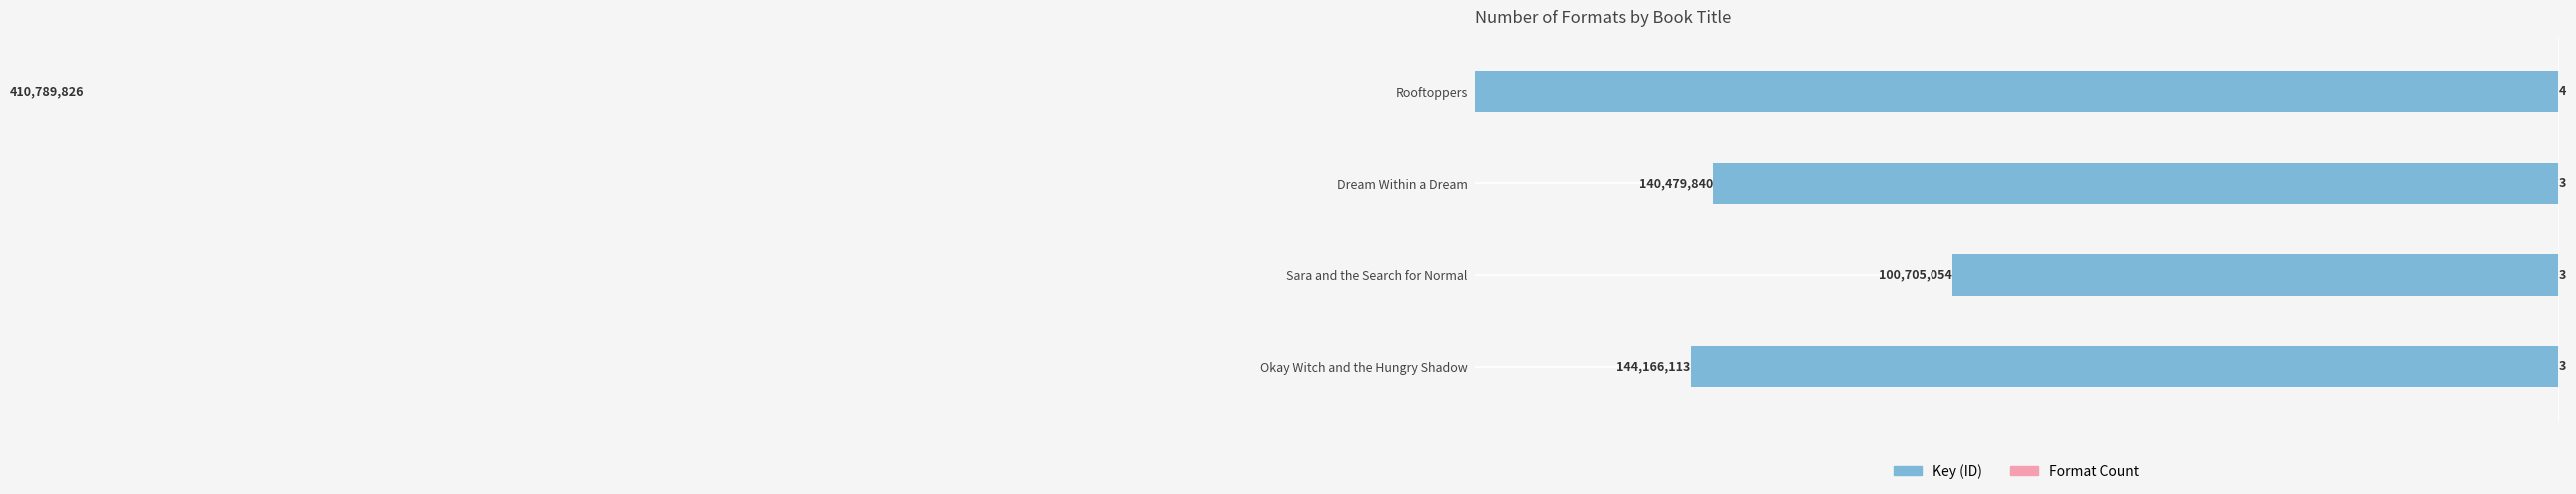

Count the number of categories in the chart.

4